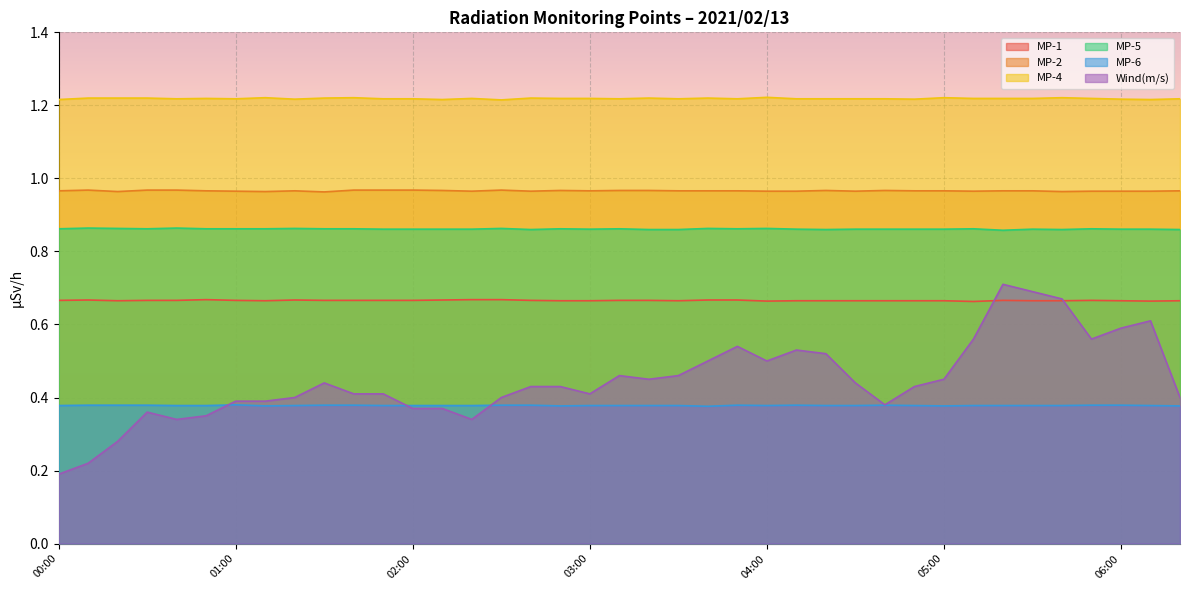

How many lines are shown in the chart?

6